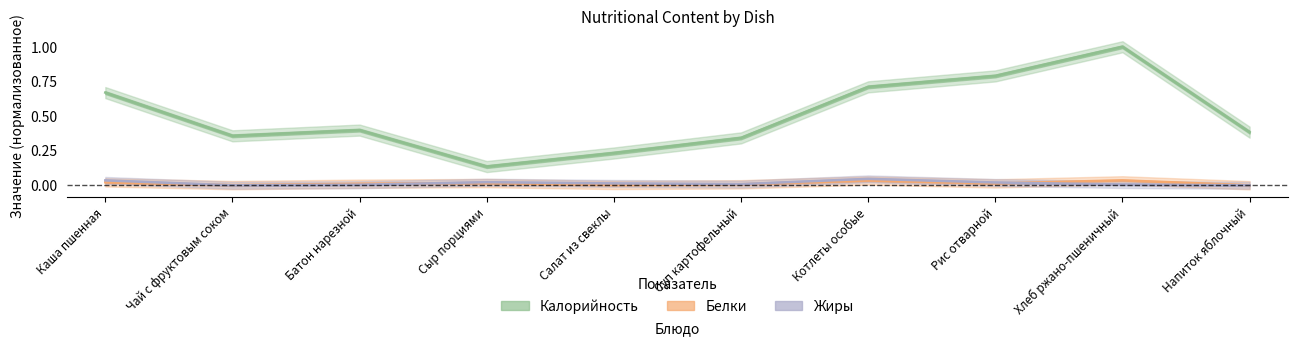

Which has a higher value, Хлеб ржано-пшеничный or Салат из свеклы?

Хлеб ржано-пшеничный